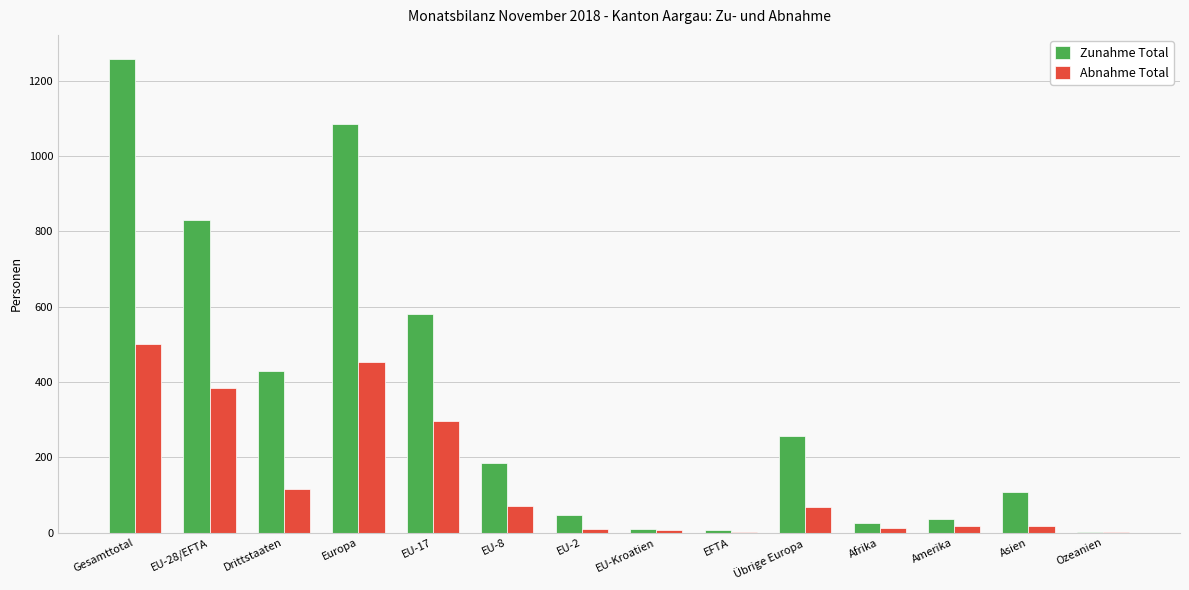

True or false: Zunahme Total has a value of 429 at Drittstaaten.

True